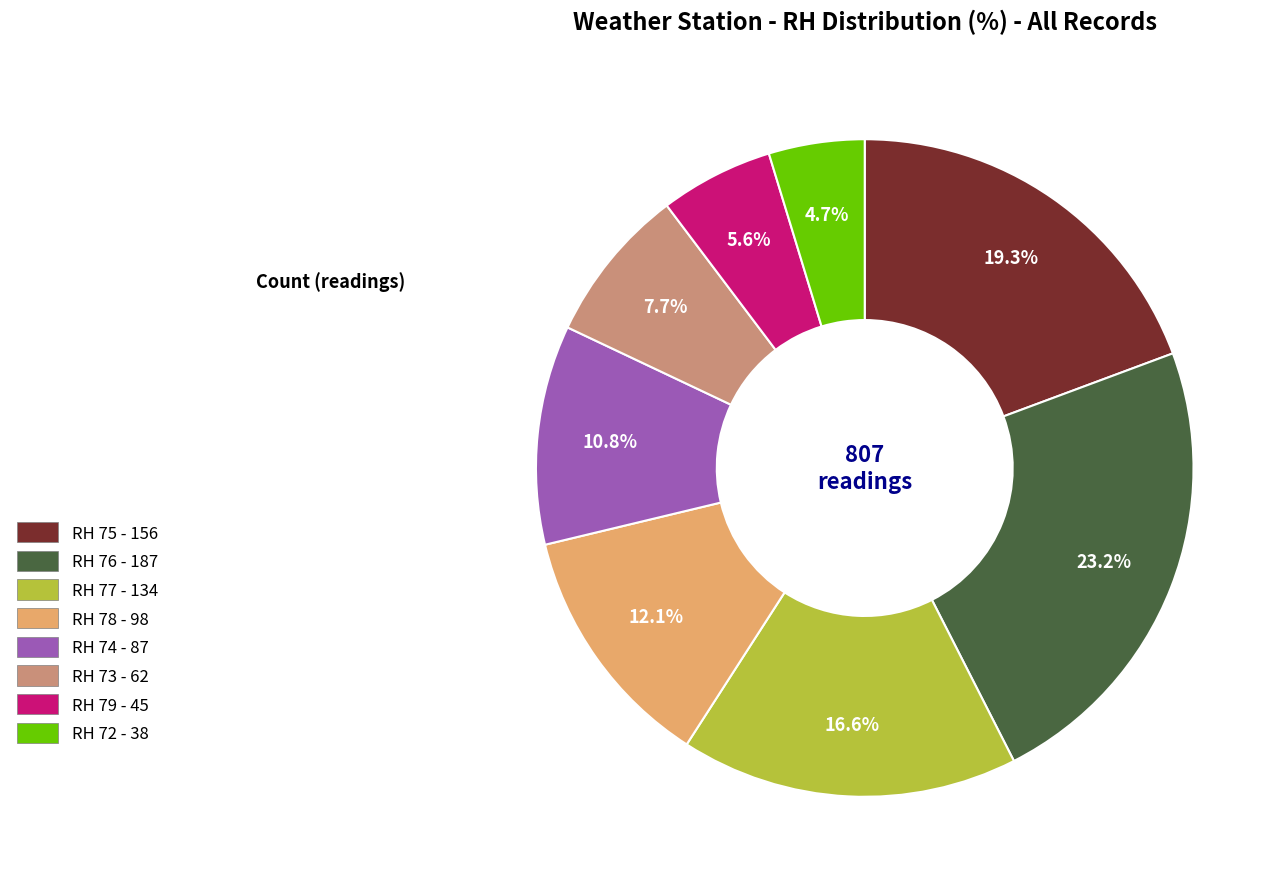

The RH 74 slice represents 19% of the pie. True or false?

False